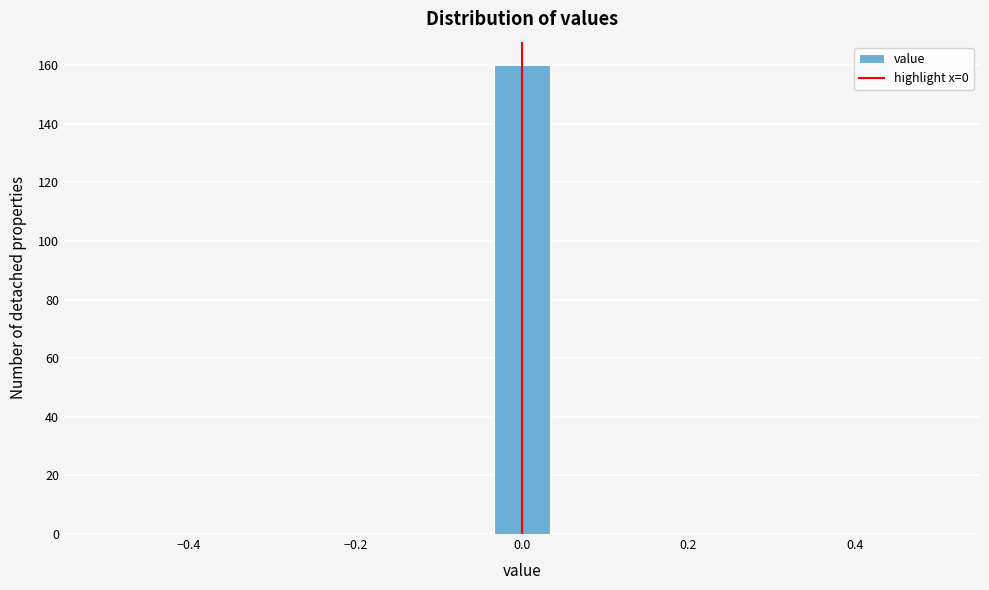

Read against the x-axis, roughly where is the centre of the tallest bar?

0.00